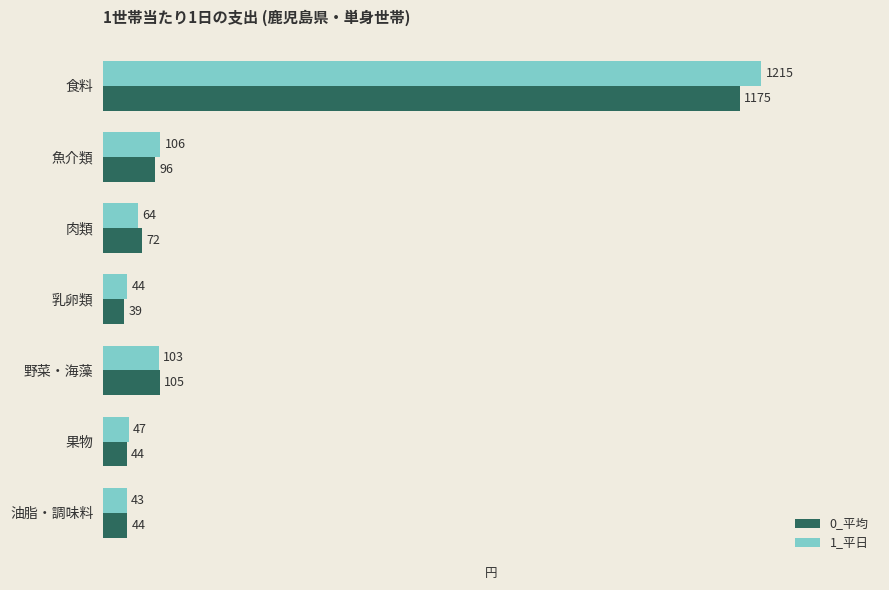

List the series in order of their overall mean, highest first.

1_平日, 0_平均